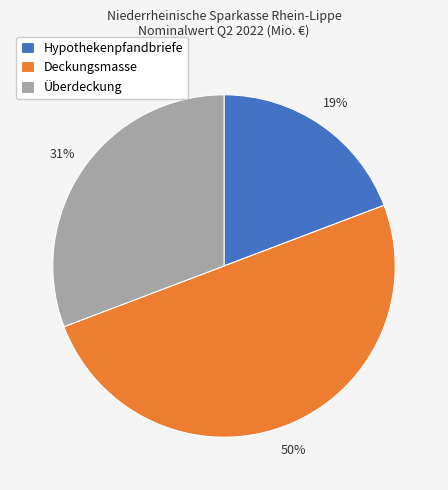

Does Hypothekenpfandbriefe represent more than half of the total?

No